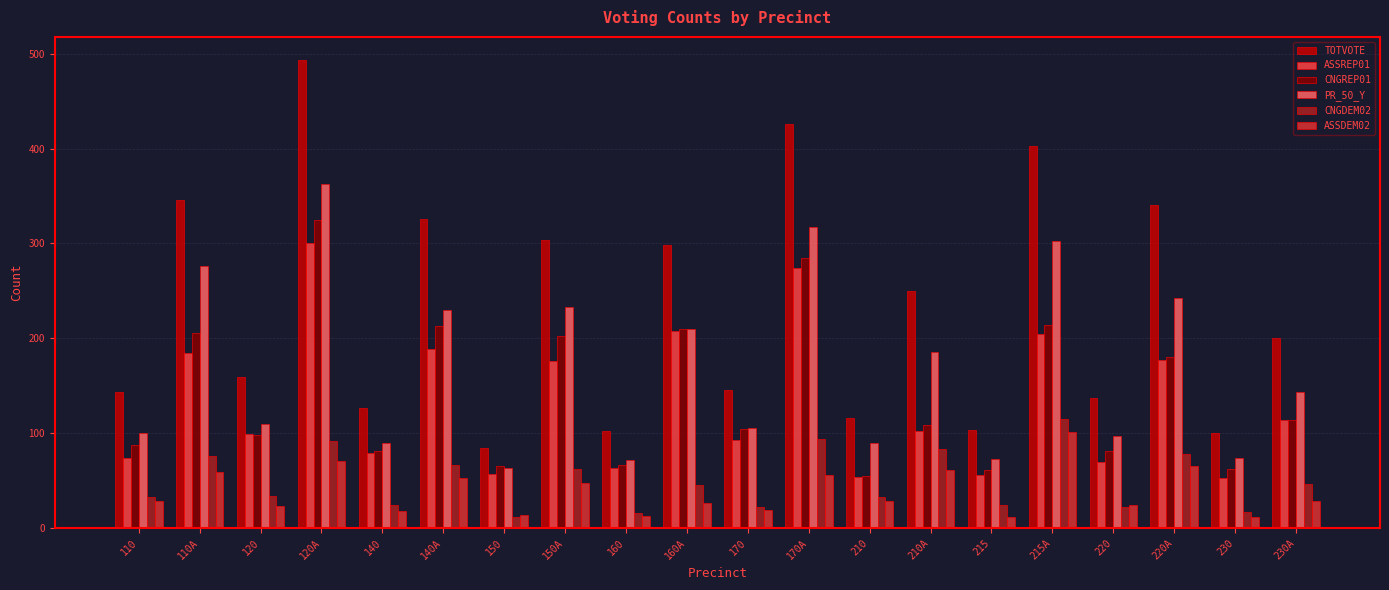

What is the label of the 6th bar from the left?

140A